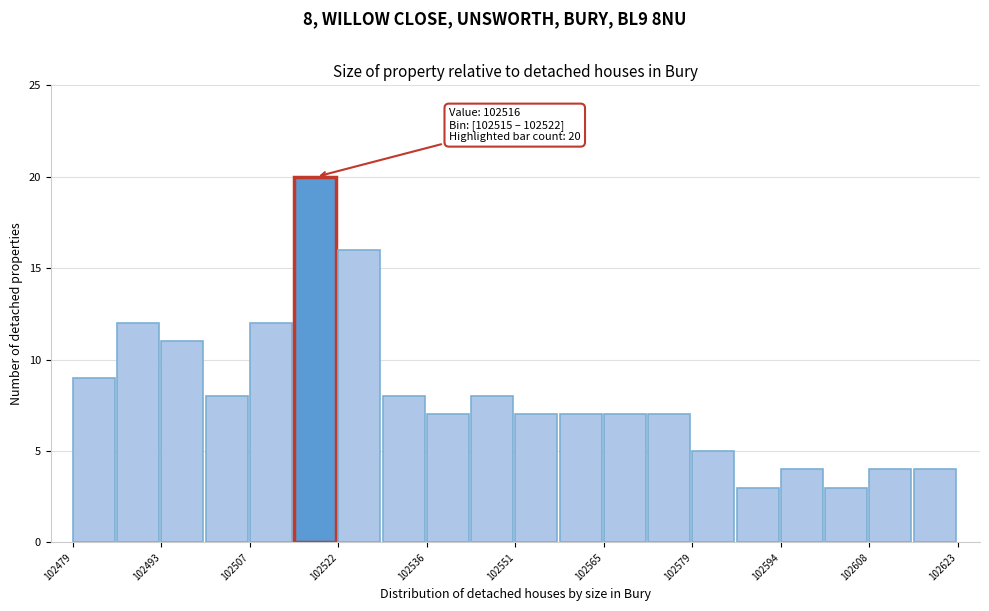

Read against the x-axis, roughly where is the centre of the tallest bar?

102518